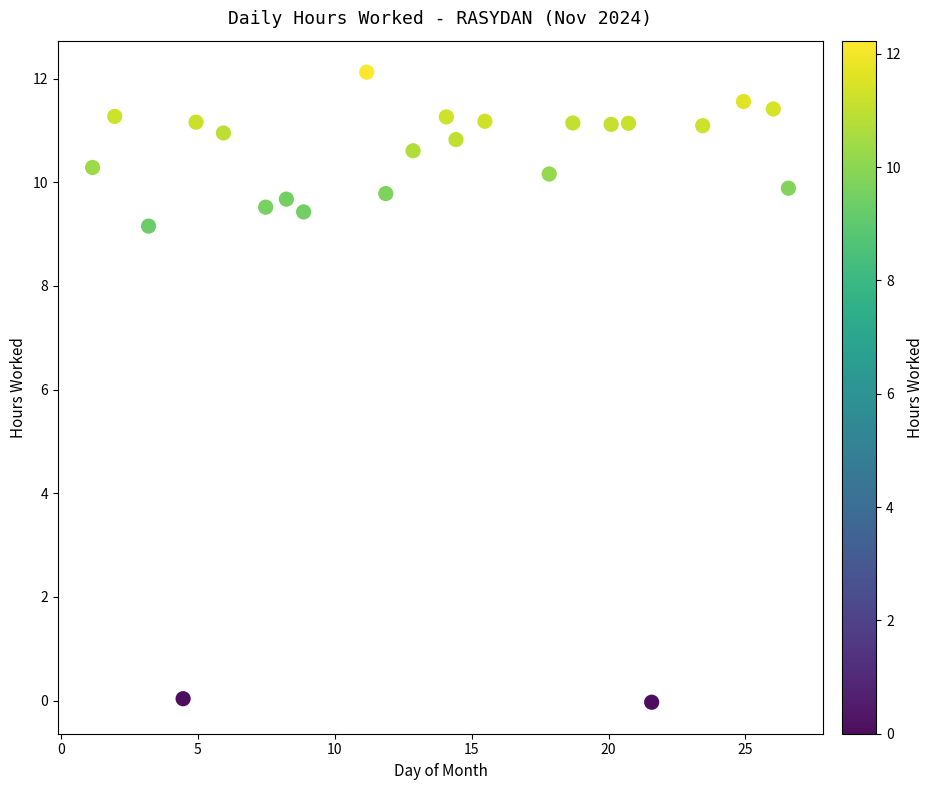

What Y value in the scatter plot is closest to 6?

9.2